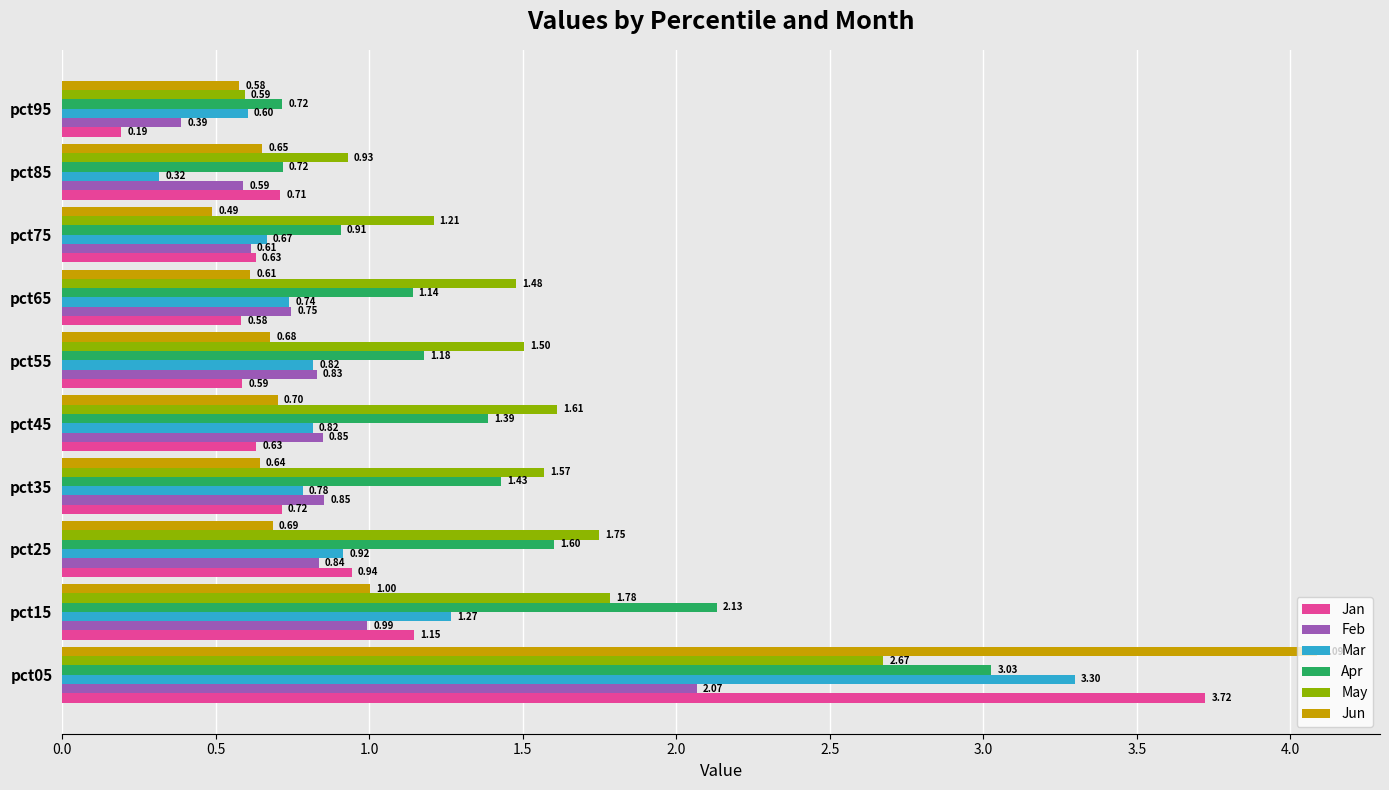

Rank the series by their maximum value, from highest to lowest.

Jun, Jan, Mar, Apr, May, Feb